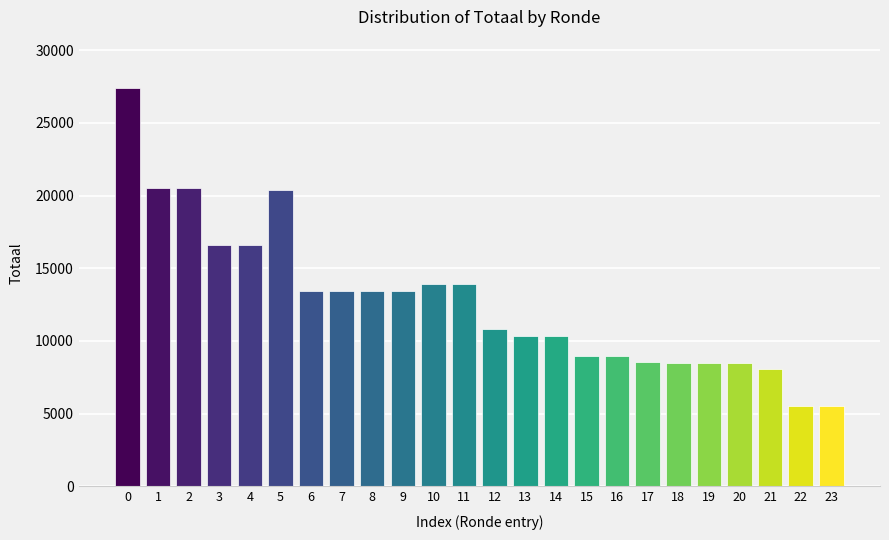

Which has a higher value, 20 or 6?

6